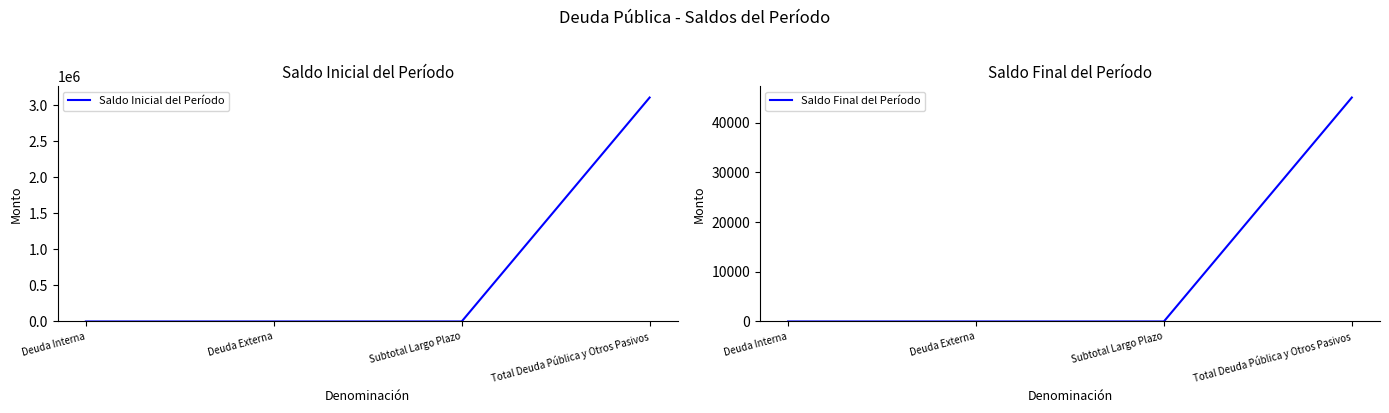

List the series in order of their peak value, lowest first.

Saldo Final del Período, Saldo Inicial del Período